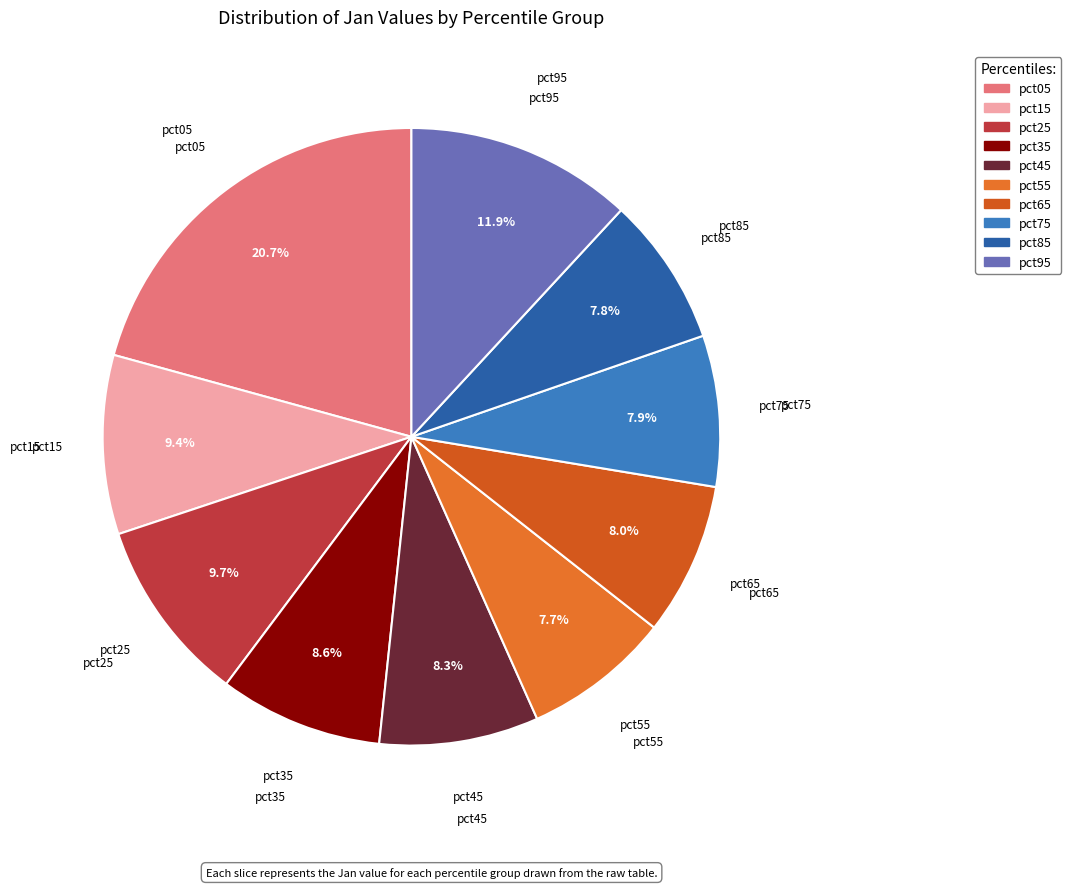

To the nearest percent, what percentage of the pie is pct15?

9%